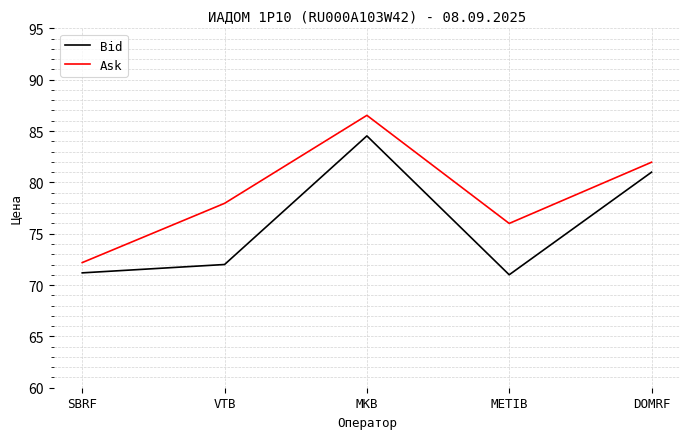

What are all the series names shown in the legend?

Bid, Ask